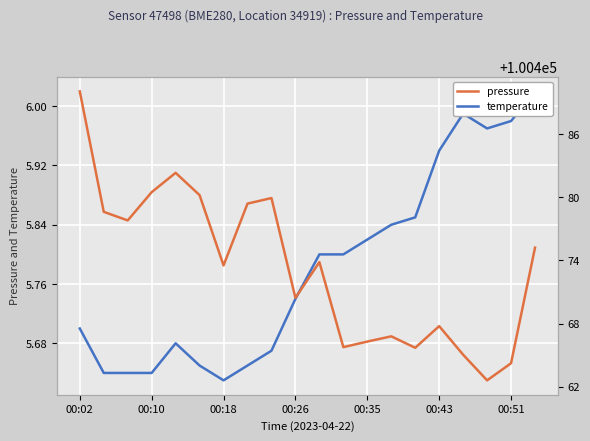

List the series in order of their overall mean, lowest first.

temperature, pressure